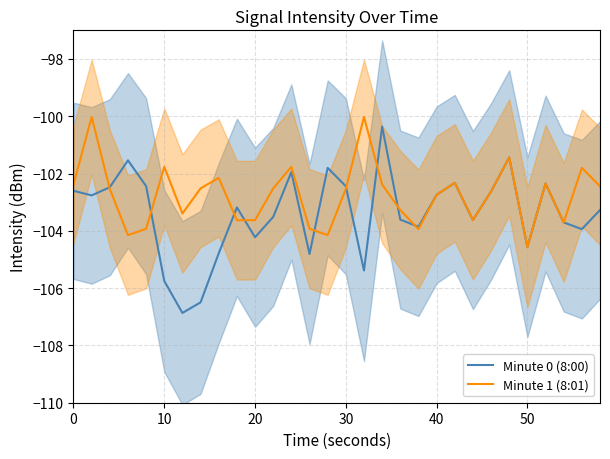

Which series has the widest spread of values?

Minute 0 (8:00)